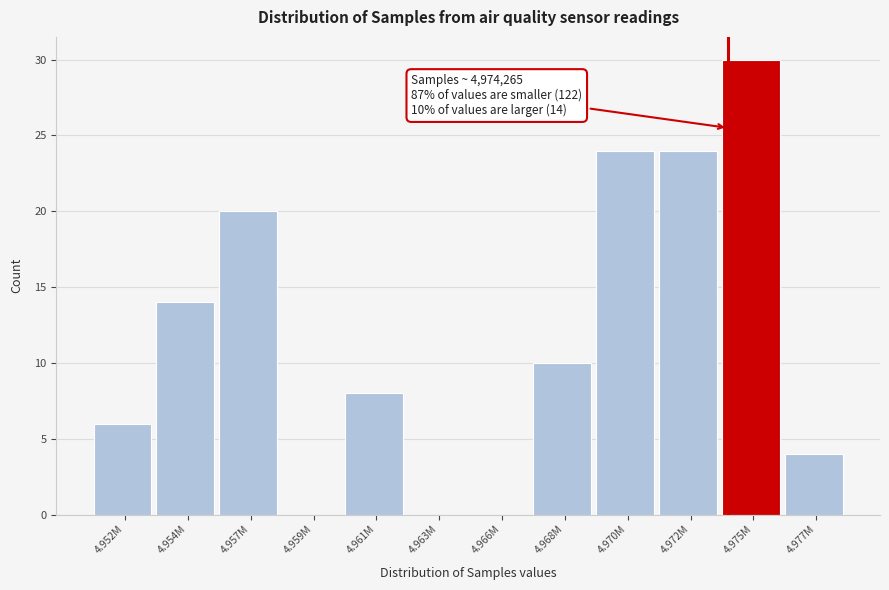

Reading right to left, extract all data points from this chart.

4.977M=4	4.975M=30	4.972M=24	4.970M=24	4.968M=10	4.966M=0	4.963M=0	4.961M=8	4.959M=0	4.957M=20	4.954M=14	4.952M=6